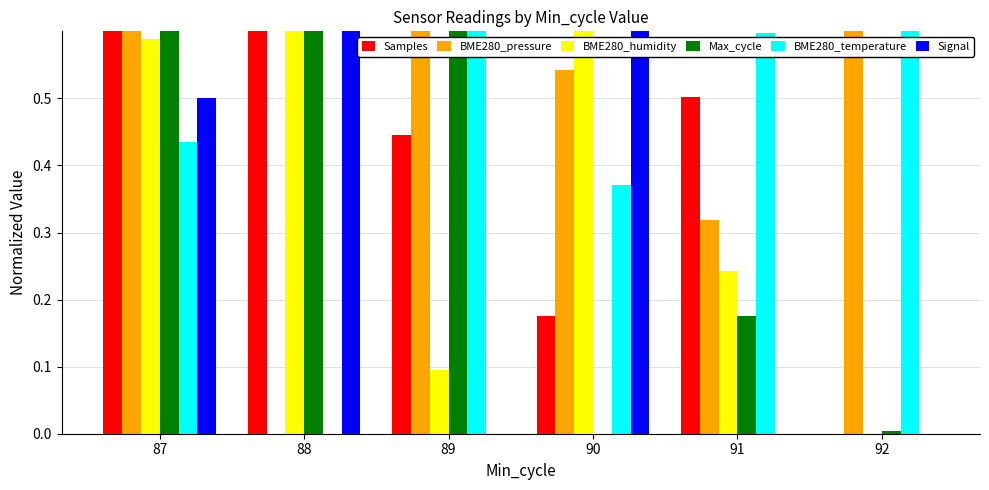

How many bars are there in total?

36